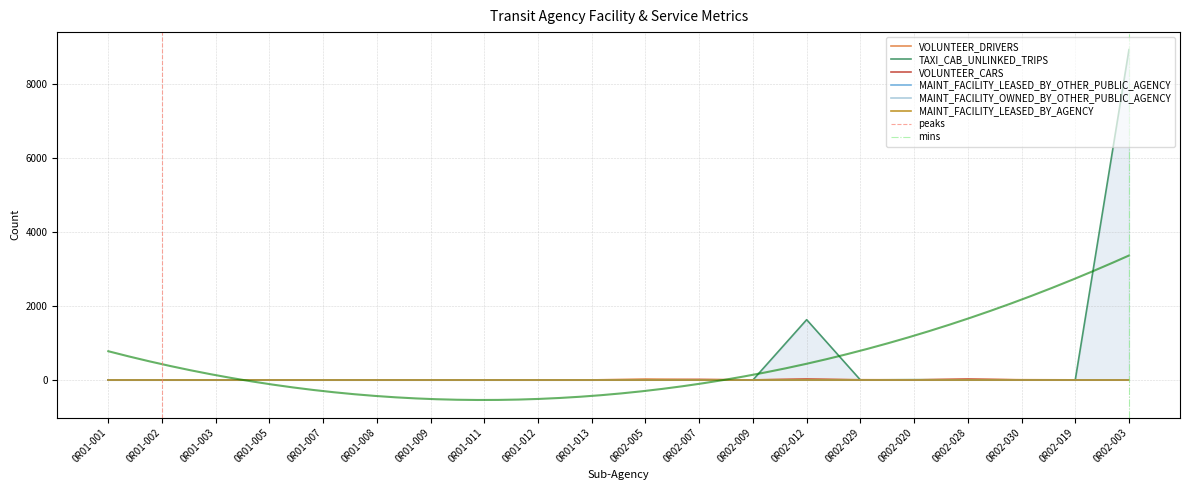

Is it true that MAINT_FACILITY_OWNED_BY_OTHER_PUBLIC_AGENCY equals 2 at 0R02-007?

False